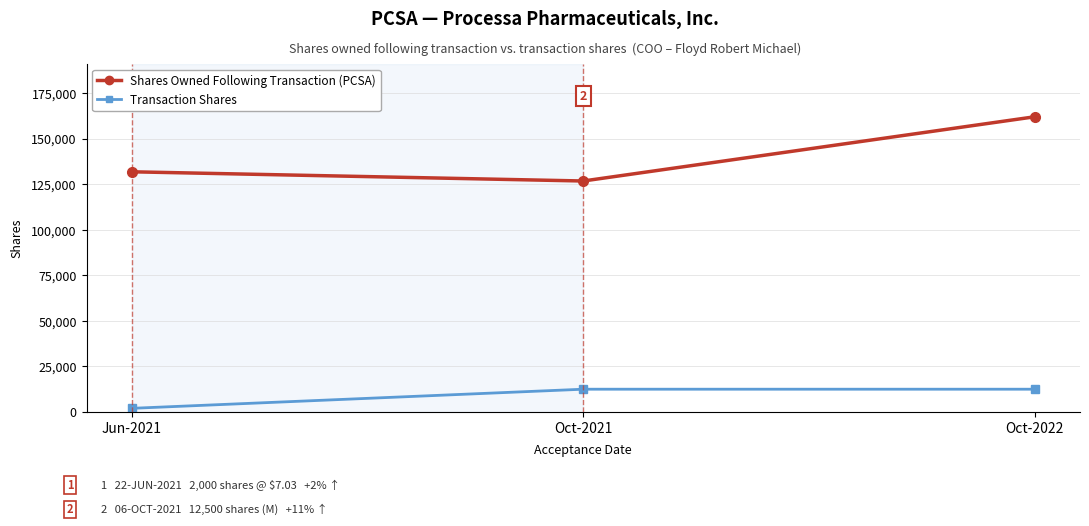

At which category does the chart reach its minimum across all series?

Jun-2021